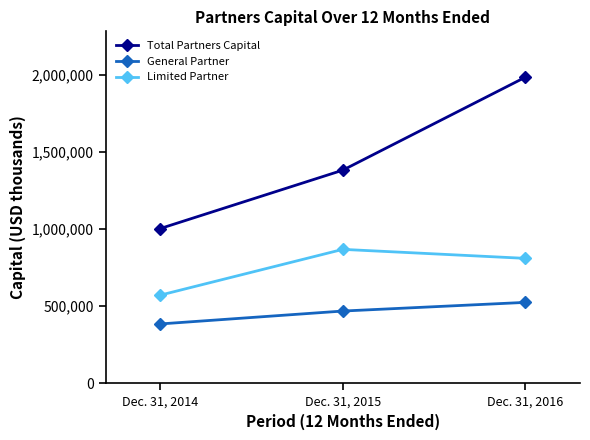

What are all the series names shown in the legend?

Total Partners Capital, General Partner, Limited Partner